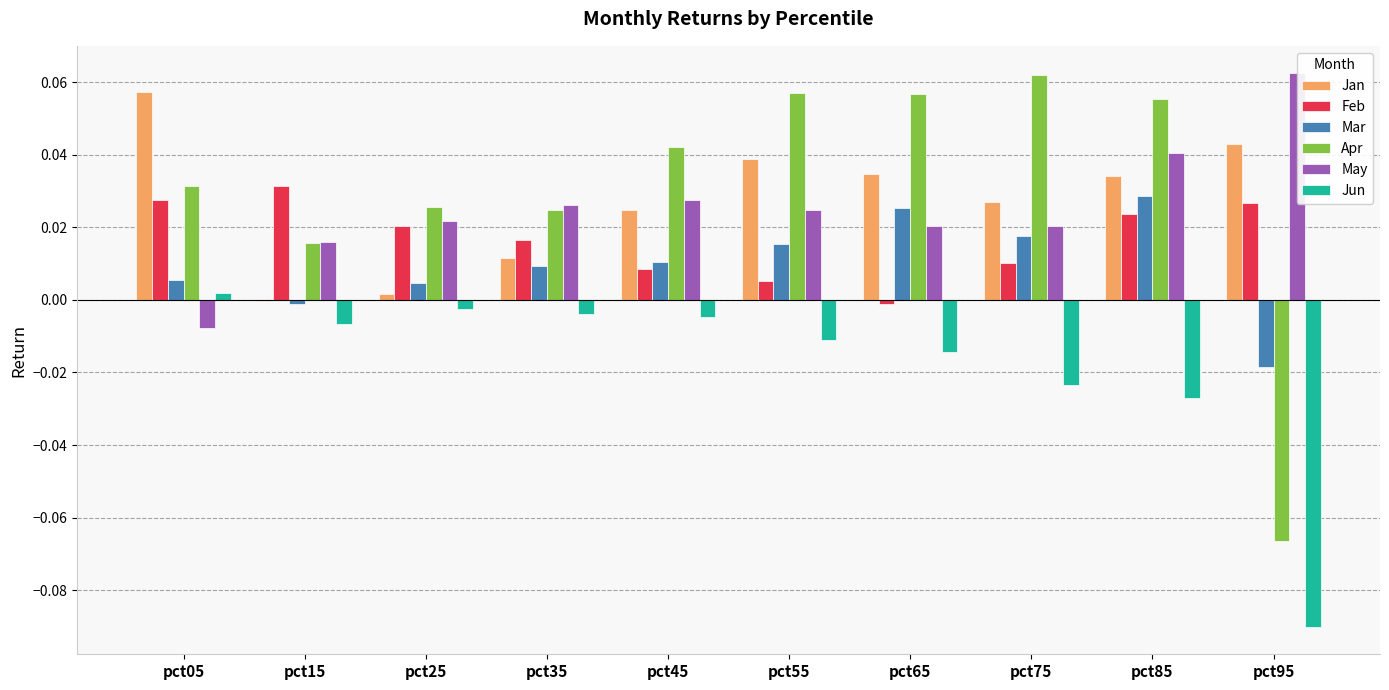

Reading left to right, transcribe all the data shown in this chart.

Jan: 0.1	-0.0	0.0	0.0	0.0	0.0	0.0	0.0	0.0	0.0
Feb: 0.0	0.0	0.0	0.0	0.0	0.0	-0.0	0.0	0.0	0.0
Mar: 0.0	-0.0	0.0	0.0	0.0	0.0	0.0	0.0	0.0	-0.0
Apr: 0.0	0.0	0.0	0.0	0.0	0.1	0.1	0.1	0.1	-0.1
May: -0.0	0.0	0.0	0.0	0.0	0.0	0.0	0.0	0.0	0.1
Jun: 0.0	-0.0	-0.0	-0.0	-0.0	-0.0	-0.0	-0.0	-0.0	-0.1